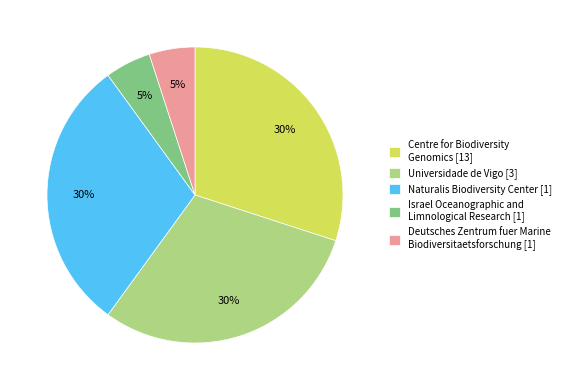

The Naturalis Biodiversity Center [1] slice represents 30% of the pie. True or false?

True